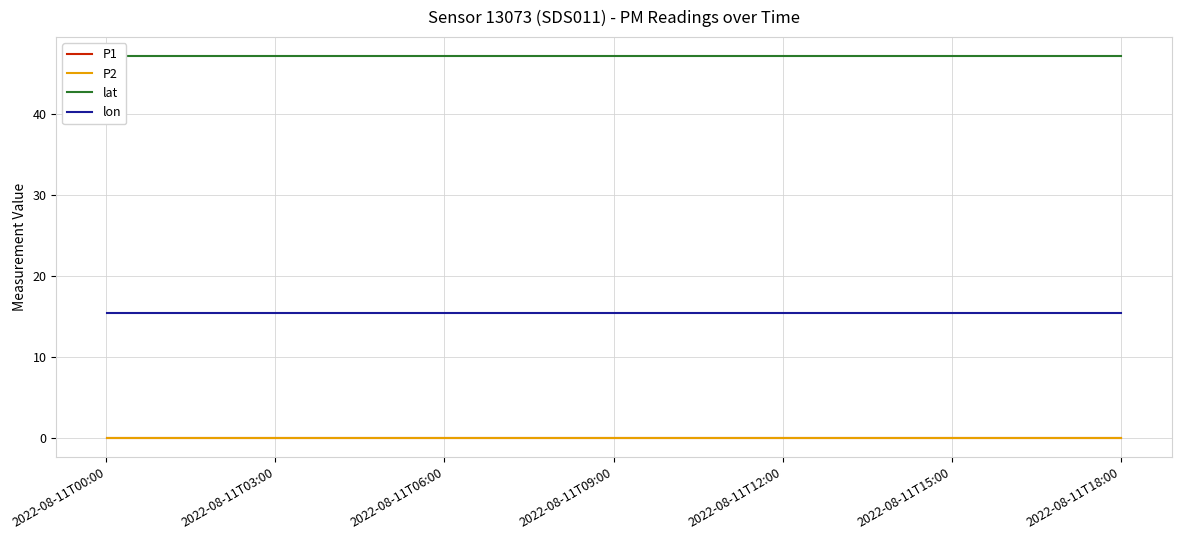

True or false: lat and P2 intersect in this chart.

False